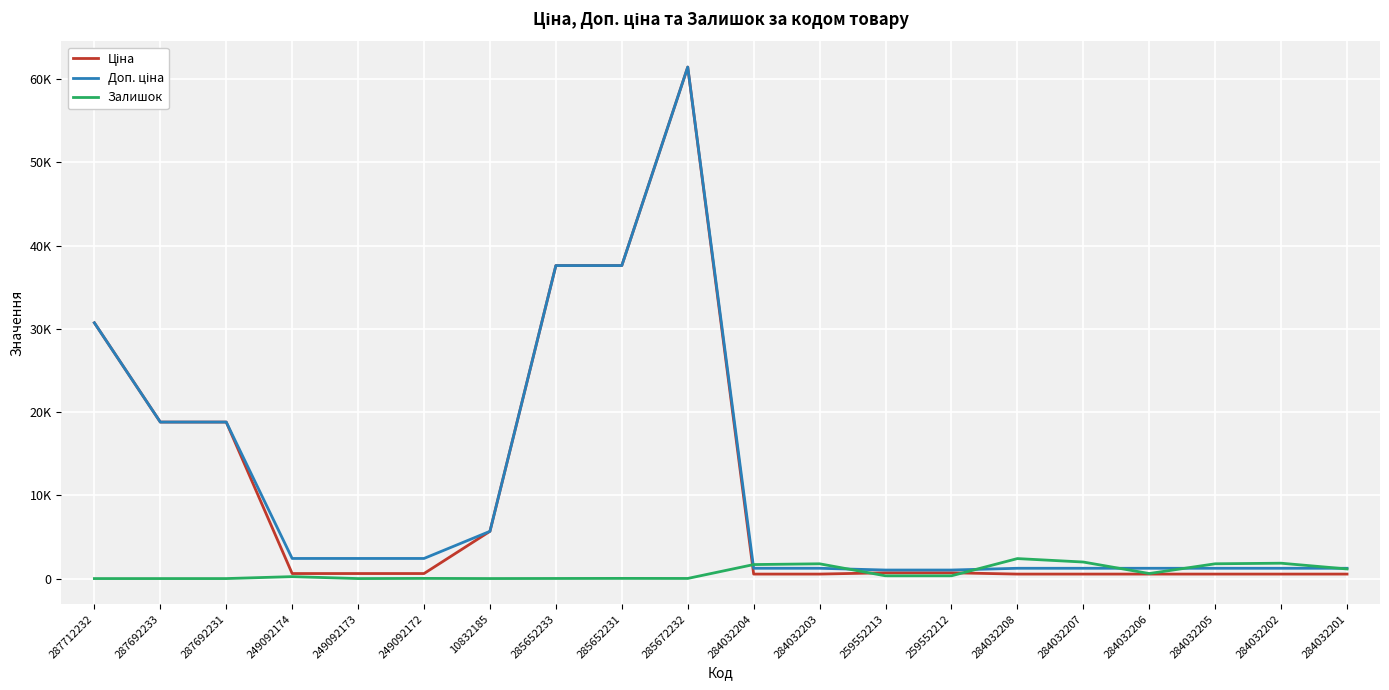

How many positive values does the Залишок series have?

16